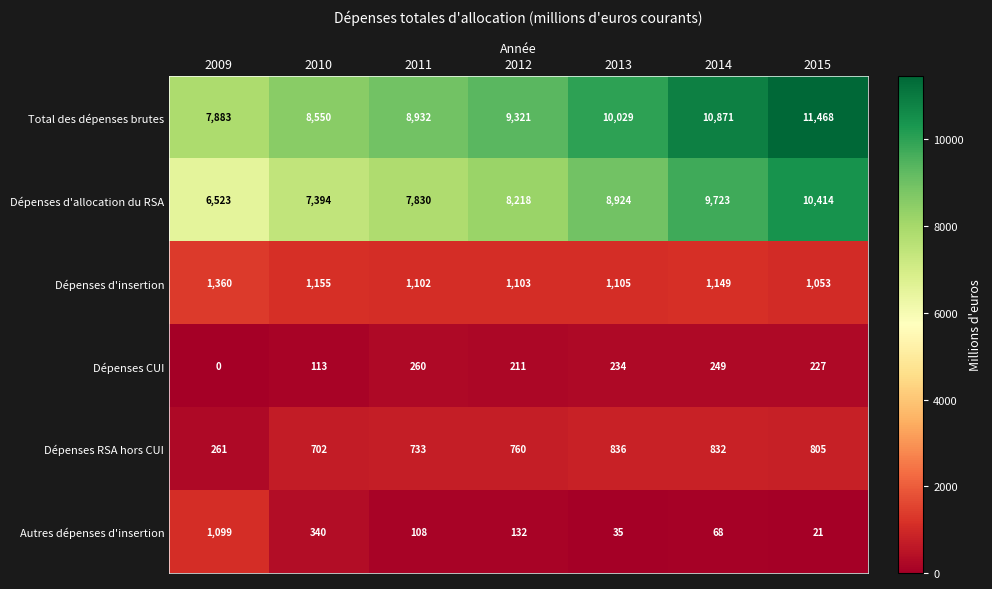

How many categories are shown in the chart?

7